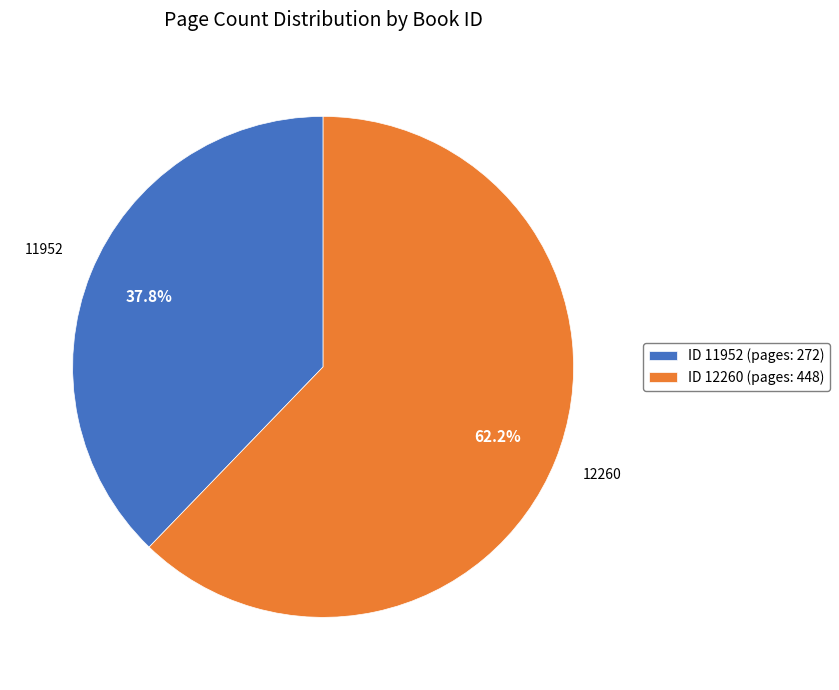

What portion of the pie excludes ID 11952 (pages: 272)?

62.2%